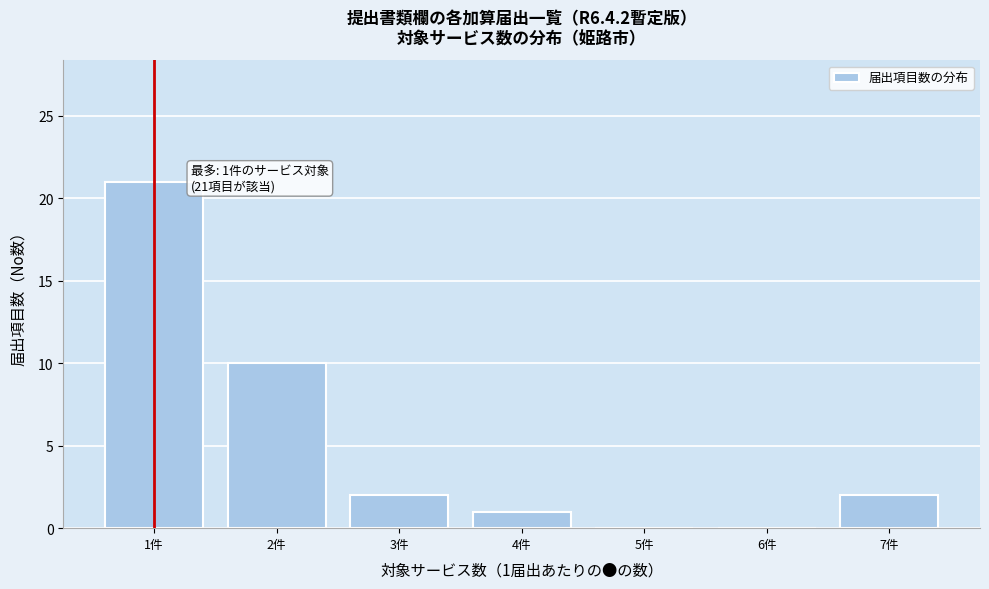

Reading left to right, list all the values displayed in this chart.

1件=21	2件=10	3件=2	4件=1	5件=0	6件=0	7件=2